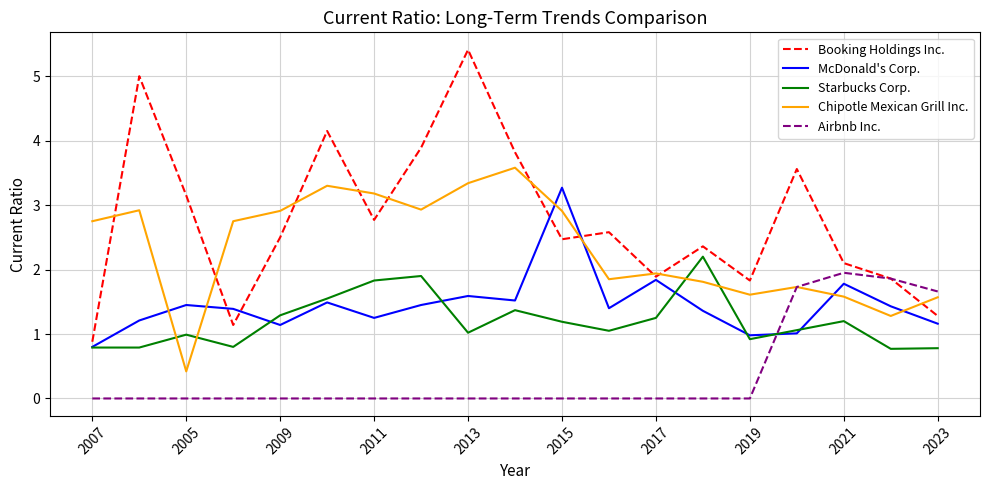

What is the maximum value for Starbucks Corp.?

2.2